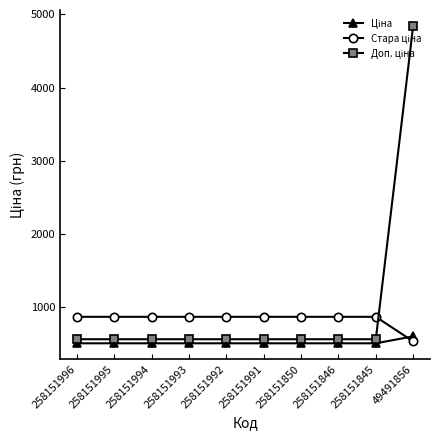

Which category has the highest value across all series?

49491856